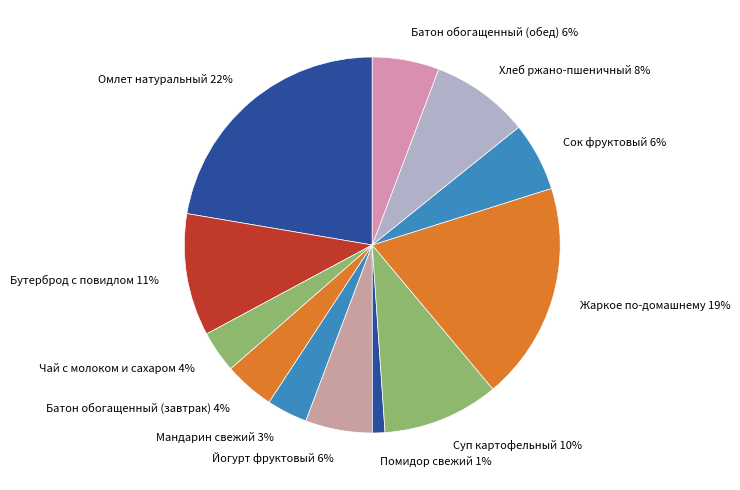

What percentage is the Омлет натуральный slice, to the nearest percent?

22%